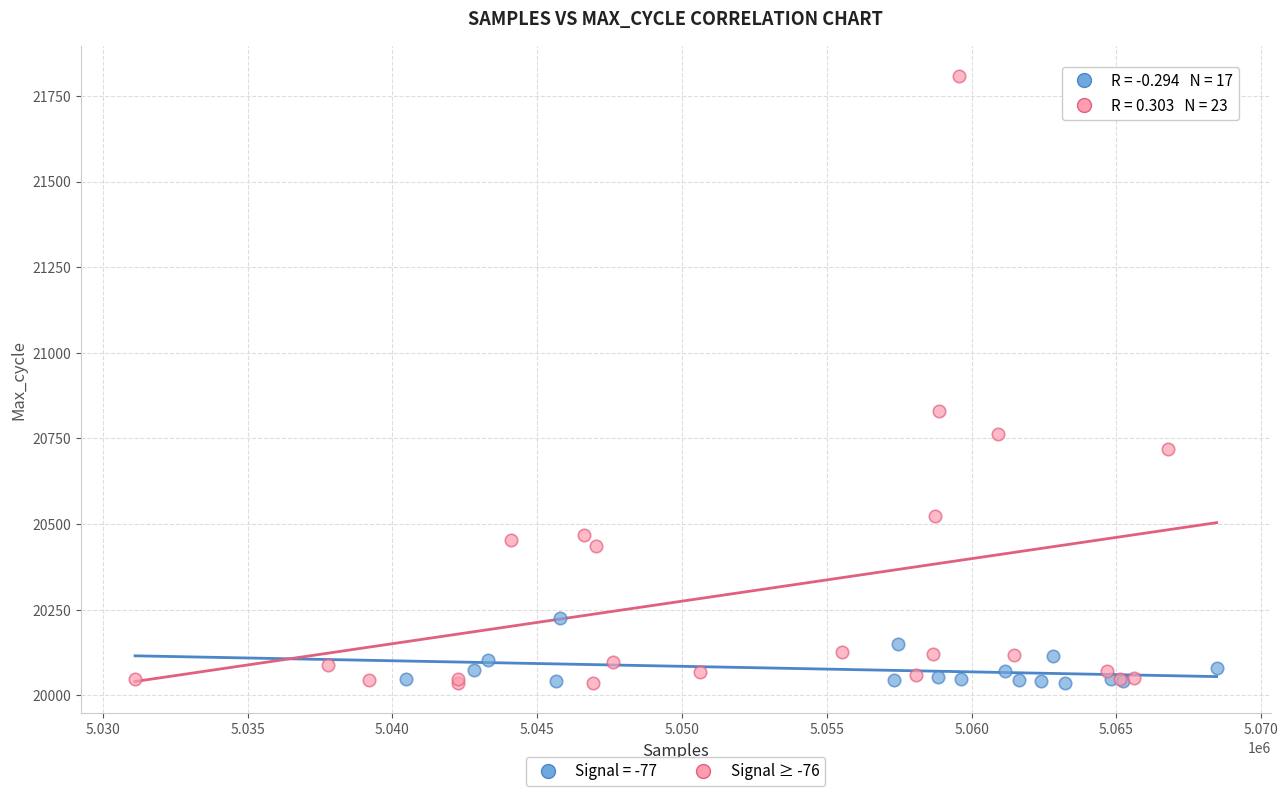

What are all the series names shown in the legend?

Signal = -77, Signal ≥ -76